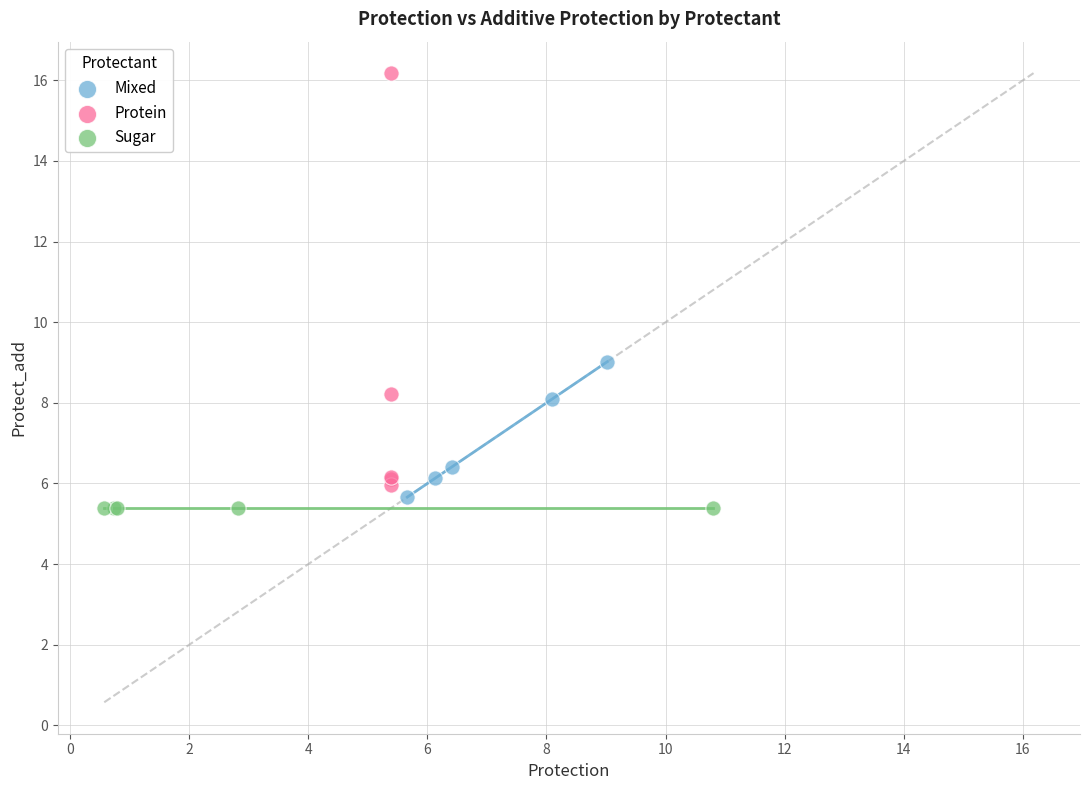

Which series contains the highest Y value?

Protein